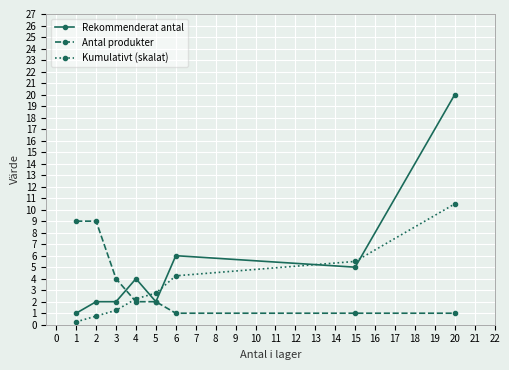

List the series in order of their peak value, lowest first.

Antal produkter, Kumulativt (skalat), Rekommenderat antal